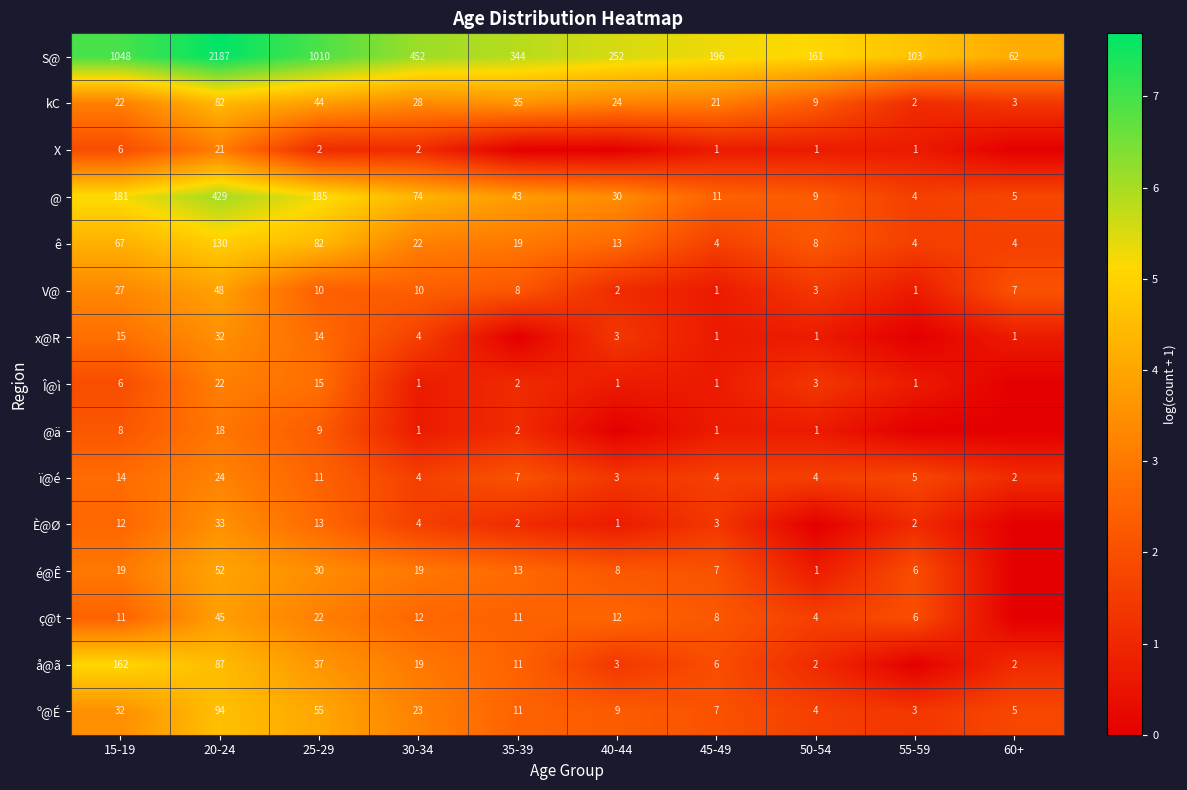

What is the maximum value shown in the chart?

7.7